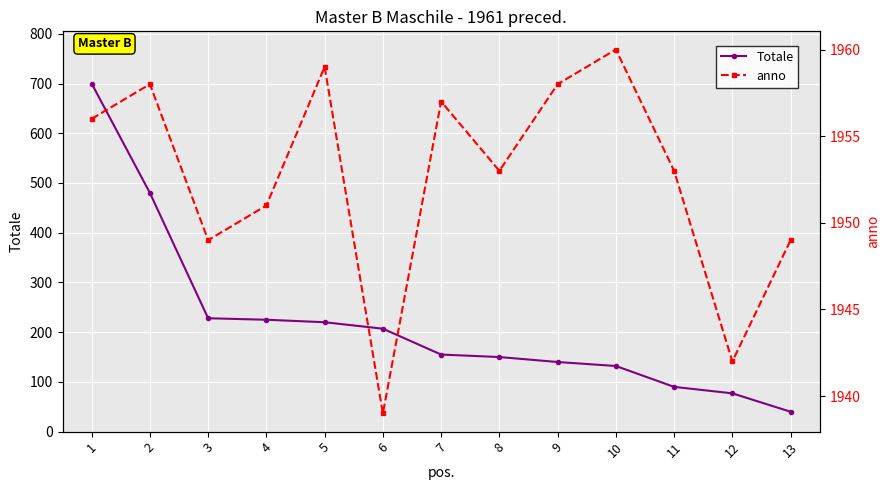

At 10, list the series in order from largest to smallest.

anno, Totale